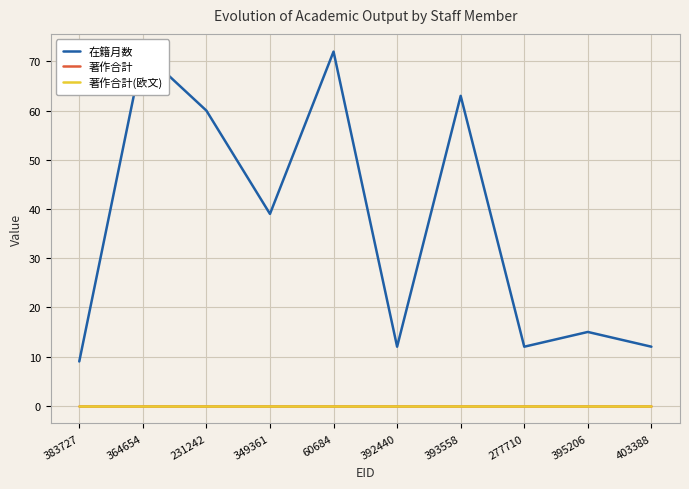

What is the total value across all series at 403388?

12